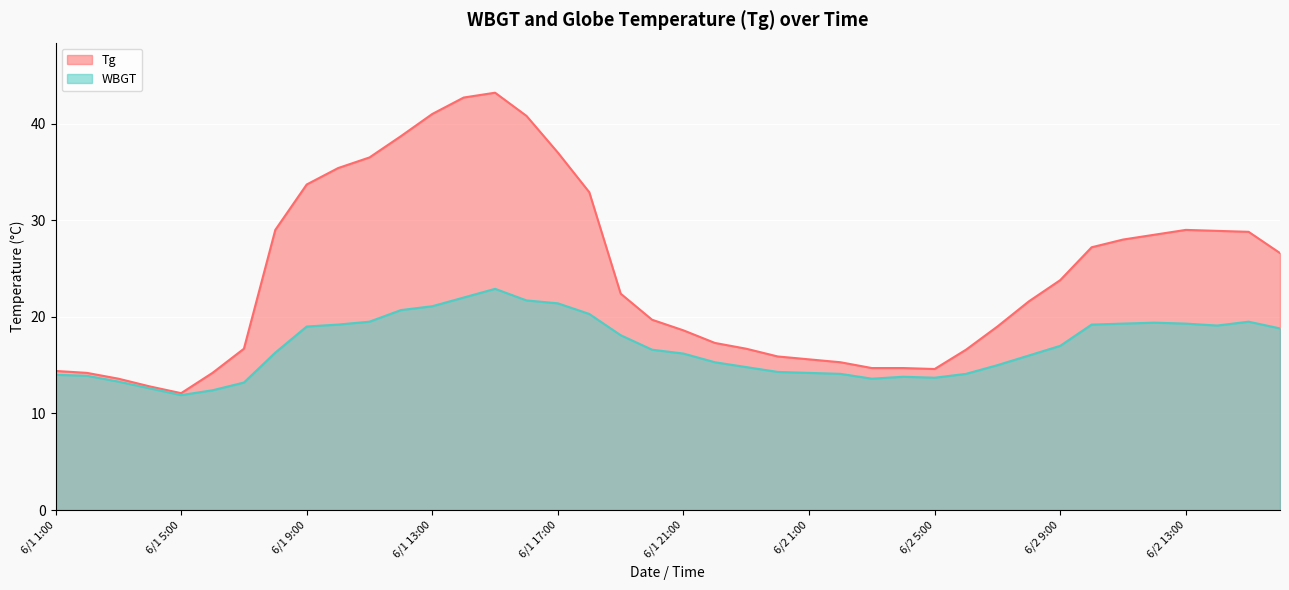

True or false: Tg and WBGT intersect in this chart.

False